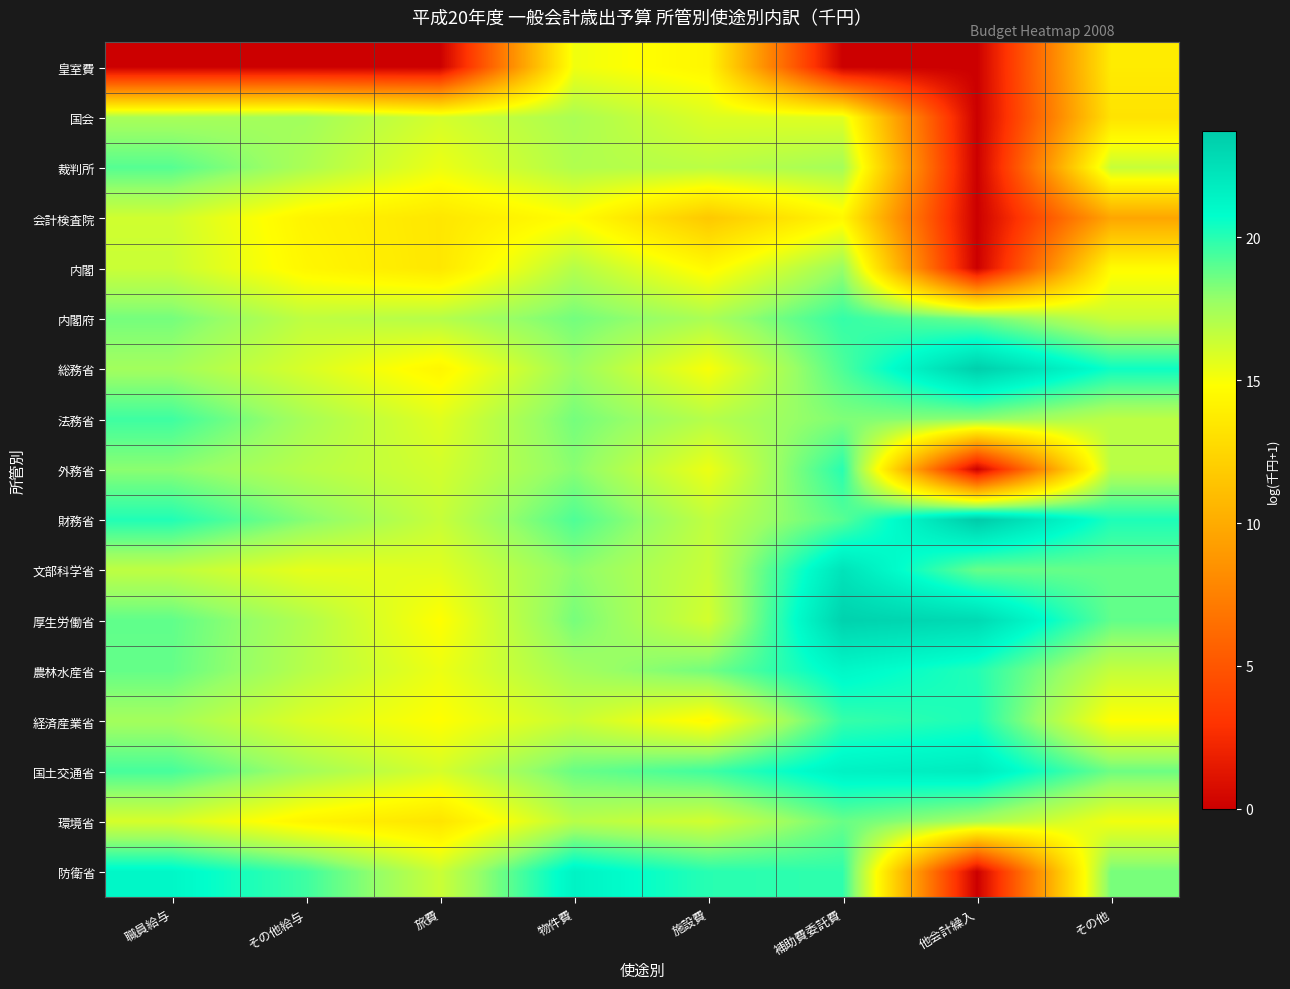

Reading left to right, what are all the values shown in this chart?

皇室費: 職員給与=0.0	その他給与=0.0	旅費=0.0	物件費=15.2	施設費=14.3	補助費委託費=0.0	他会計繰入=0.0	その他=13.7
国会: 職員給与=17.3	その他給与=17.5	旅費=16.1	物件費=17.3	施設費=15.9	補助費委託費=15.7	他会計繰入=0.0	その他=13.2
裁判所: 職員給与=19.1	その他給与=17.2	旅費=15.4	物件費=17.1	施設費=16.8	補助費委託費=17.4	他会計繰入=0.0	その他=16.5
会計検査院: 職員給与=16.2	その他給与=14.2	旅費=13.5	物件費=14.8	施設費=11.7	補助費委託費=14.4	他会計繰入=0.0	その他=9.7
内閣: 職員給与=16.4	その他給与=14.4	旅費=13.5	物件費=17.0	施設費=14.5	補助費委託費=17.8	他会計繰入=0.0	その他=14.7
内閣府: 職員給与=18.5	その他給与=16.7	旅費=17.0	物件費=18.5	施設費=17.3	補助費委託費=19.7	他会計繰入=18.6	その他=16.4
総務省: 職員給与=17.5	その他給与=16.0	旅費=14.3	物件費=17.7	施設費=15.0	補助費委託費=19.3	他会計繰入=23.5	その他=20.5
法務省: 職員給与=19.6	その他給与=17.3	旅費=15.7	物件費=18.5	施設費=16.9	補助費委託費=18.3	他会計繰入=18.0	その他=16.8
外務省: 職員給与=18.1	その他給与=16.9	旅費=16.1	物件費=18.1	施設費=15.4	補助費委託費=20.0	他会計繰入=0.0	その他=16.9
財務省: 職員給与=20.1	その他給与=18.2	旅費=16.5	物件費=19.2	施設費=16.6	補助費委託費=19.1	他会計繰入=23.7	その他=20.2
文部科学省: 職員給与=16.7	その他給与=15.5	旅費=15.7	物件費=18.0	施設費=16.4	補助費委託費=22.3	他会計繰入=18.8	その他=18.8
厚生労働省: 職員給与=18.9	その他給与=17.1	旅費=14.8	物件費=18.4	施設費=16.1	補助費委託費=23.3	他会計繰入=22.9	その他=18.9
農林水産省: 職員給与=18.8	その他給与=16.9	旅費=15.4	物件費=17.5	施設費=18.5	補助費委託費=21.1	他会計繰入=20.1	その他=16.6
経済産業省: 職員給与=17.5	その他給与=15.8	旅費=14.8	物件費=16.4	施設費=14.6	補助費委託費=19.7	他会計繰入=20.2	その他=14.8
国土交通省: 職員給与=19.4	その他給与=17.5	旅費=16.0	物件費=18.7	施設費=19.5	補助費委託費=21.4	他会計繰入=21.8	その他=18.6
環境省: 職員給与=16.0	その他給与=14.2	旅費=13.3	物件費=16.9	施設費=16.2	補助費委託費=18.7	他会計繰入=17.4	その他=15.2
防衛省: 職員給与=21.2	その他給与=19.5	旅費=16.3	物件費=21.4	施設費=20.0	補助費委託費=19.8	他会計繰入=0.0	その他=18.4